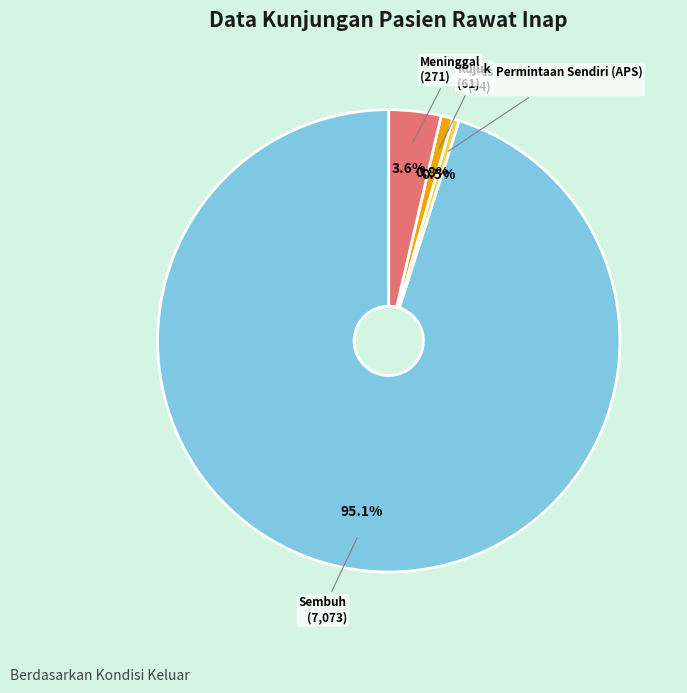

Is there a majority slice in this chart?

Yes